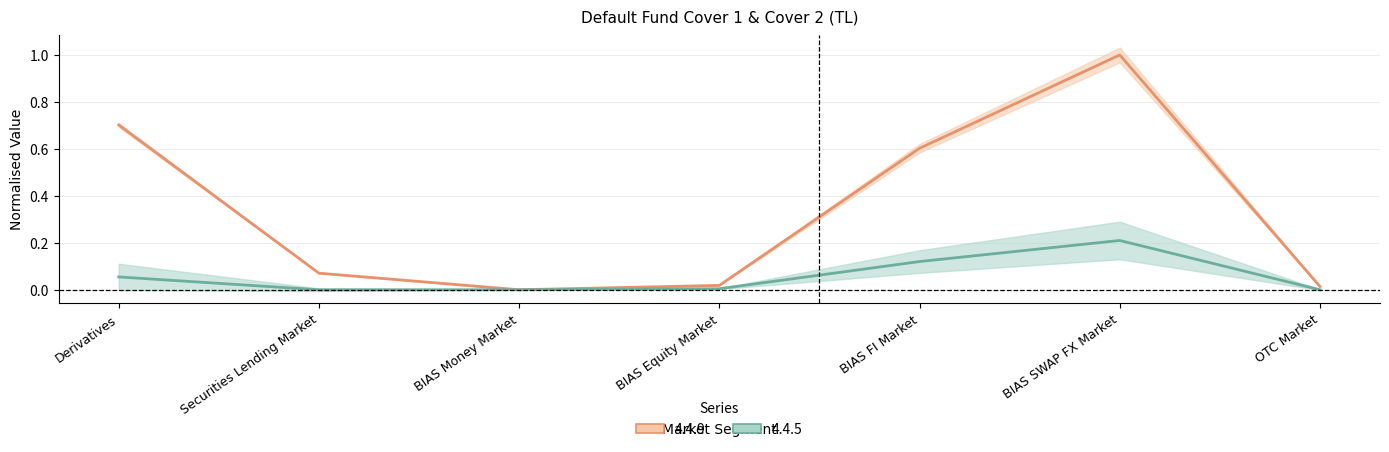

What is the maximum value for 4.4.9?

1.0